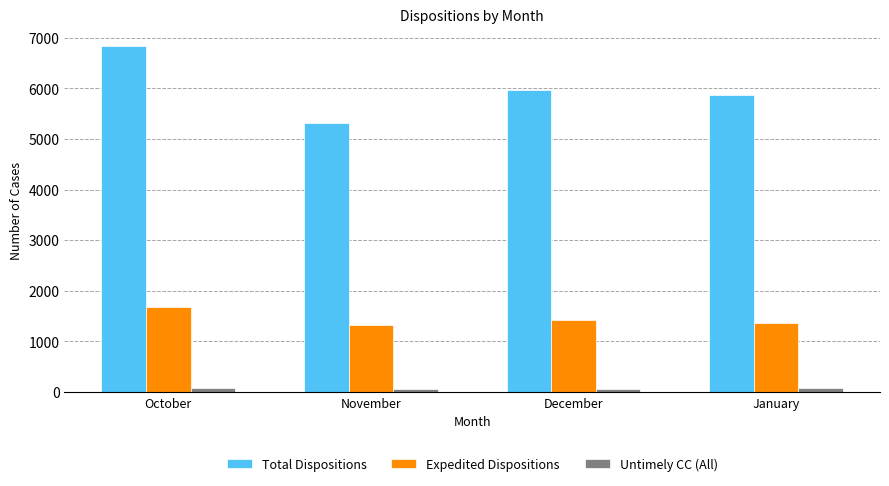

Is it true that Total Dispositions equals 5859 at January?

True